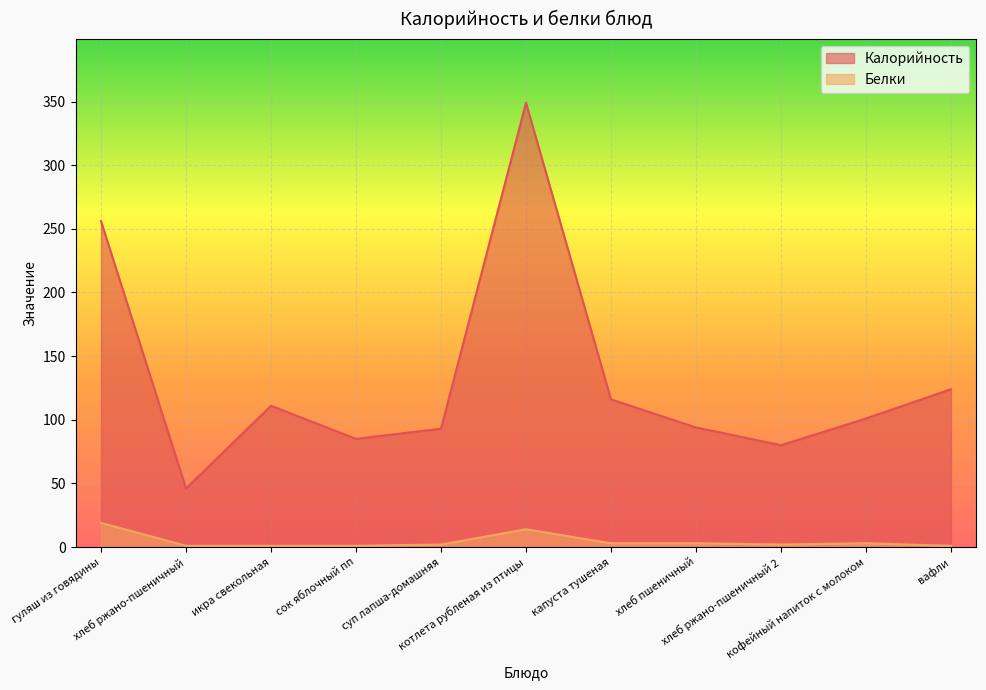

Reading left to right, what are all the values shown in this chart?

Калорийность: гуляш из говядины=256	хлеб ржано-пшеничный=46	икра свекольная=111	сок яблочный пп=85	суп лапша-домашняя=93	котлета рубленая из птицы=349	капуста тушеная=116	хлеб пшеничный=94	хлеб ржано-пшеничный 2=80	кофейный напиток с молоком=101	вафли=124
Белки: гуляш из говядины=19	хлеб ржано-пшеничный=1	икра свекольная=1	сок яблочный пп=1	суп лапша-домашняя=2	котлета рубленая из птицы=14	капуста тушеная=3	хлеб пшеничный=3	хлеб ржано-пшеничный 2=2	кофейный напиток с молоком=3	вафли=1